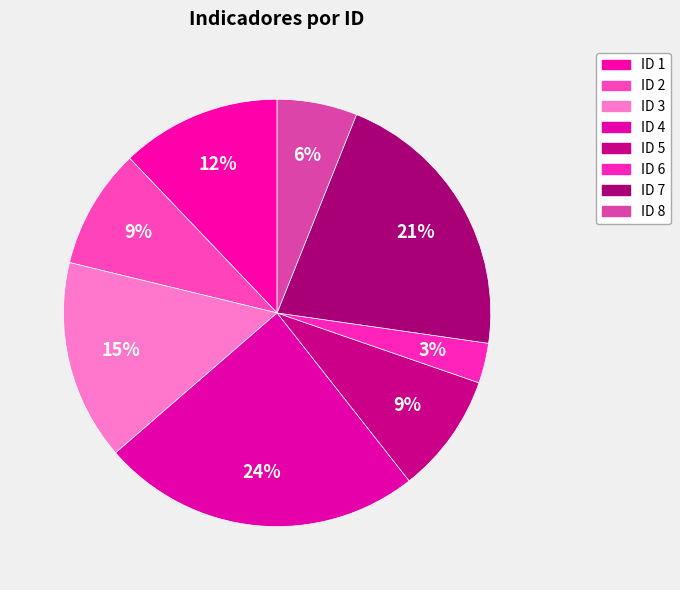

Is it true that ID 6 is 3% of the pie?

True